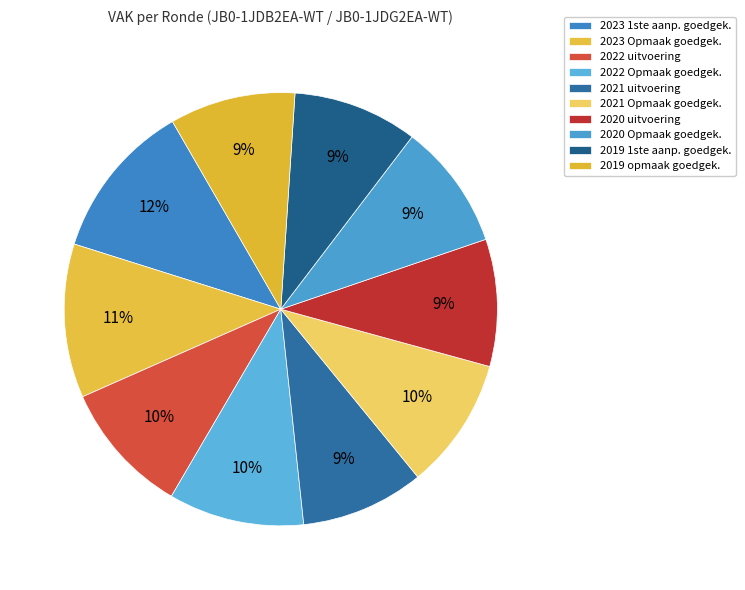

Rank the categories by value from lowest to highest.

2021 uitvoering, 2019 1ste aanpassing – goedgekeurd, 2019 opmaak - goedgekeurd, 2020 Opmaak - goedgekeurd, 2020 uitvoering, 2021 Opmaak - goedgekeurd, 2022 uitvoering, 2022 Opmaak - goedgekeurd, 2023 Opmaak – goedgekeurd, 2023 1ste aanpassing – goedgekeurd